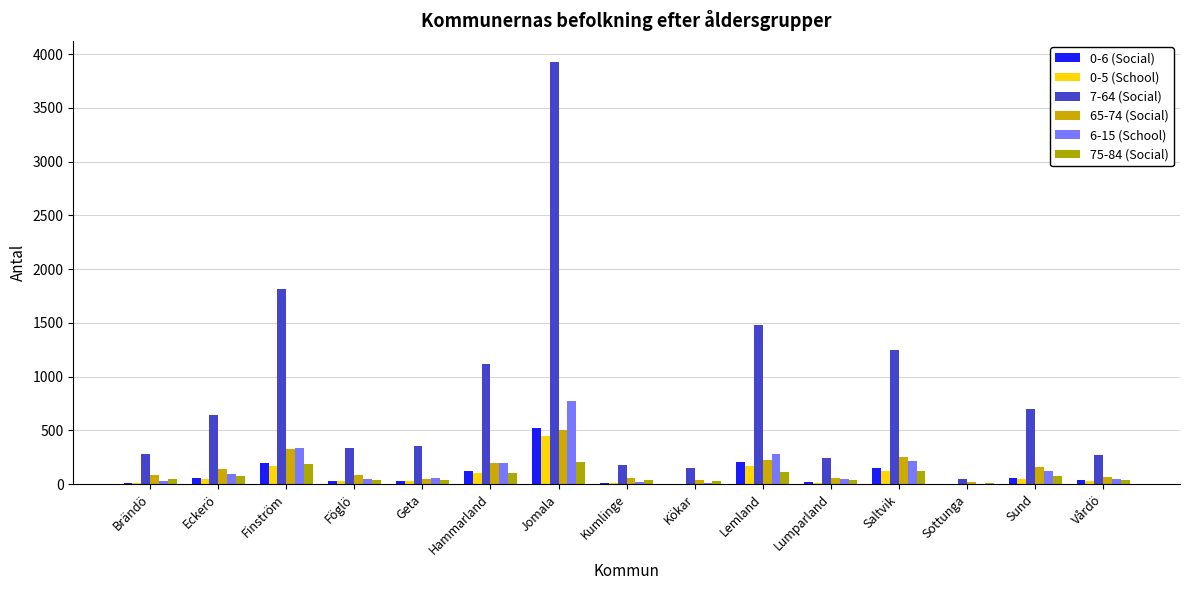

Count the number of data series in this chart.

6